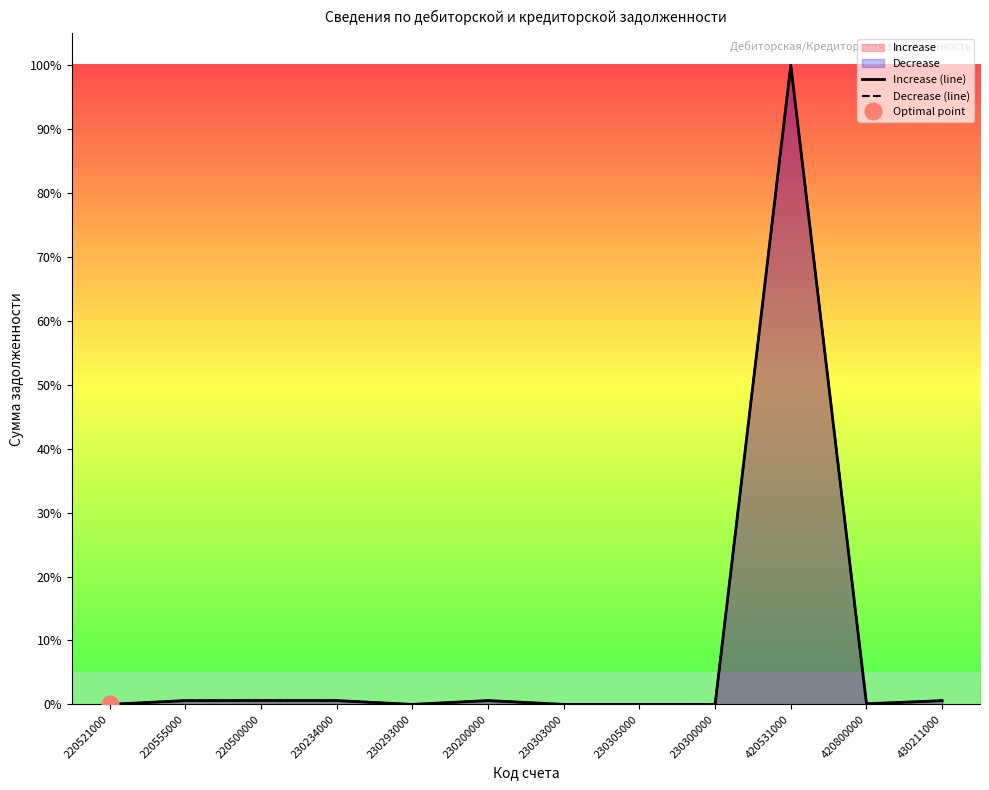

Does the chart have visible grid lines?

No